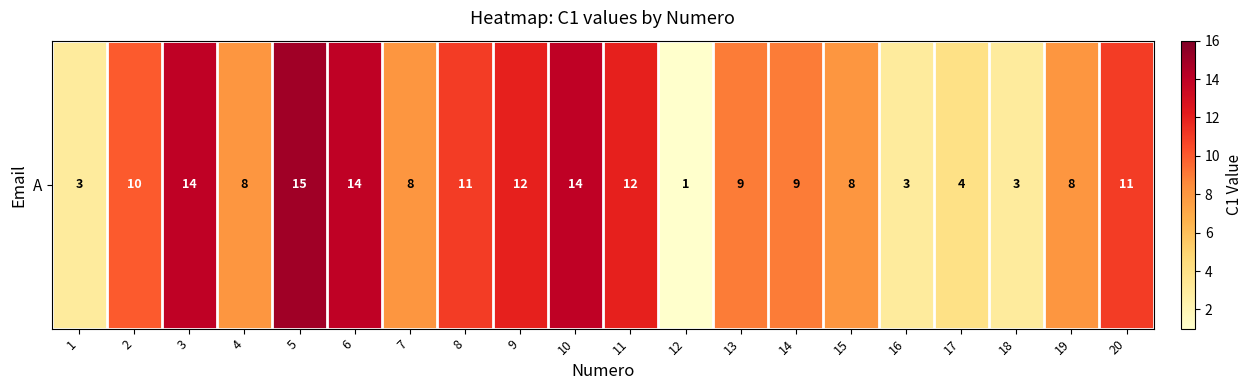

What is the sum of all values?

177